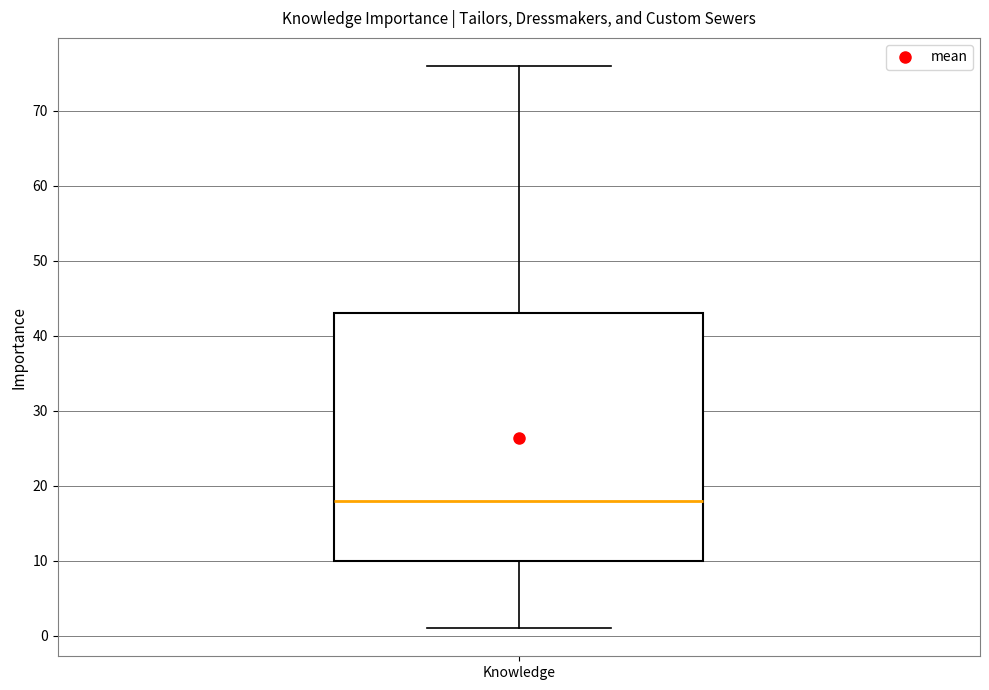

Transcribe this box plot: give where the median line is, the range the box spans, and where the two whiskers end, as read against the y-axis. The values are not printed on the chart, so give them approximately, as read against the axis.

median 18, box 10 to 43, whiskers 1 to 76